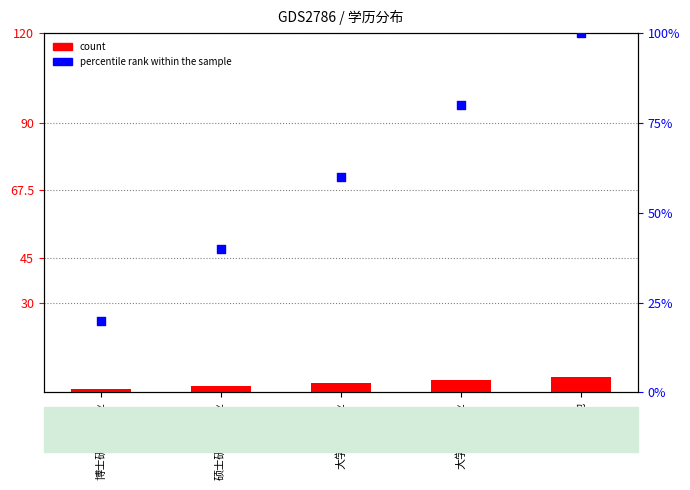

At which category is the sum across all series the highest?

其他